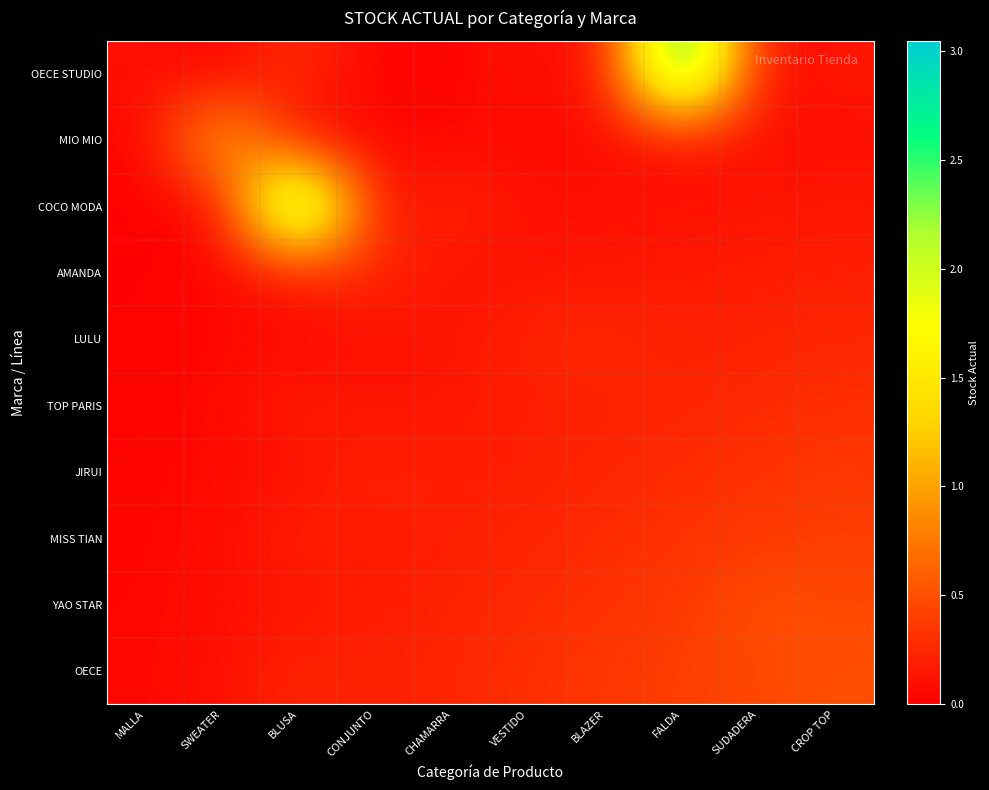

Which series has the widest spread of values?

OECE STUDIO